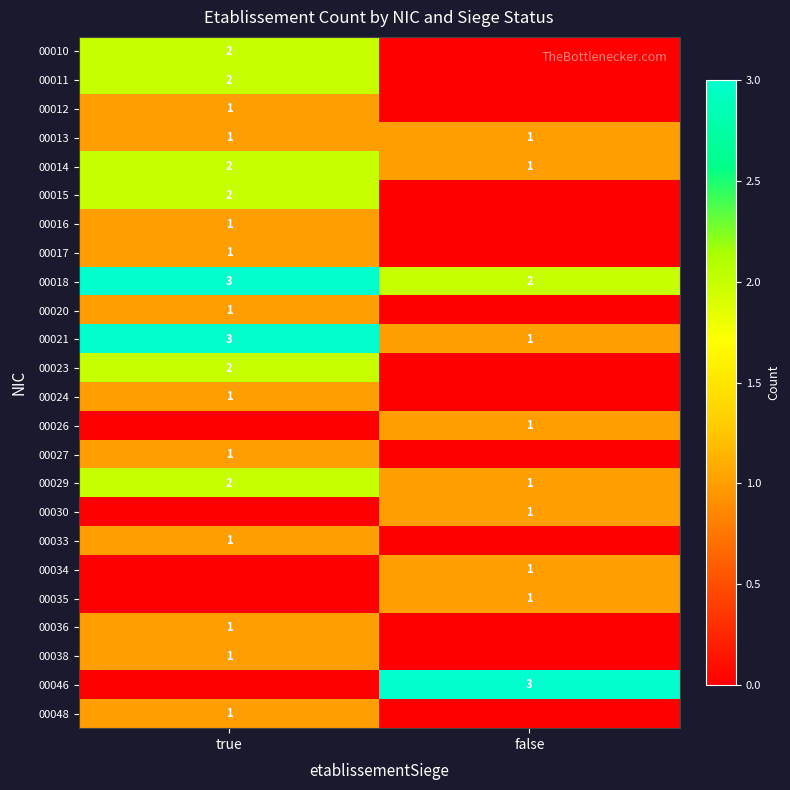

What is the greatest value displayed?

3